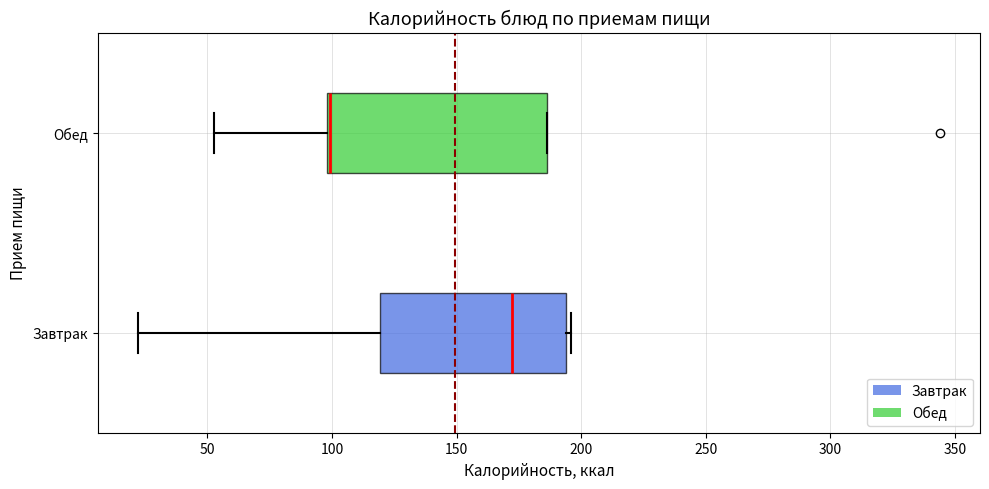

Where is the right edge of the box for Обед on the x-axis? The values are not printed on the chart, so give them approximately, as read against the axis.

185